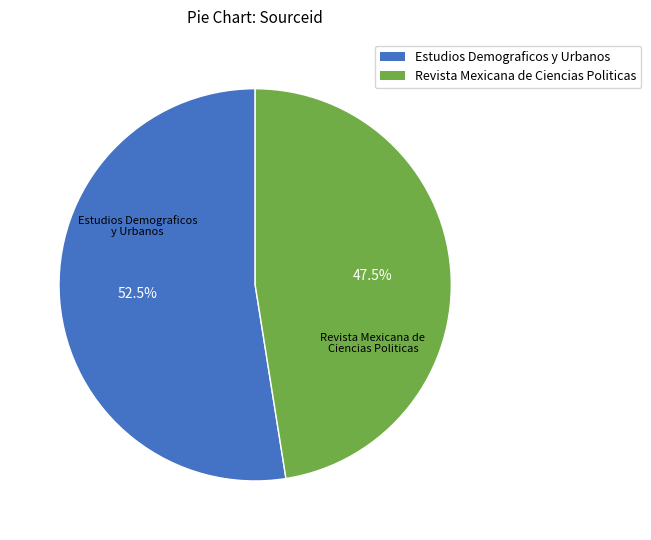

Approximately how many times larger is the value at Revista Mexicana de Ciencias Politicas compared to Estudios Demograficos y Urbanos?

0.9